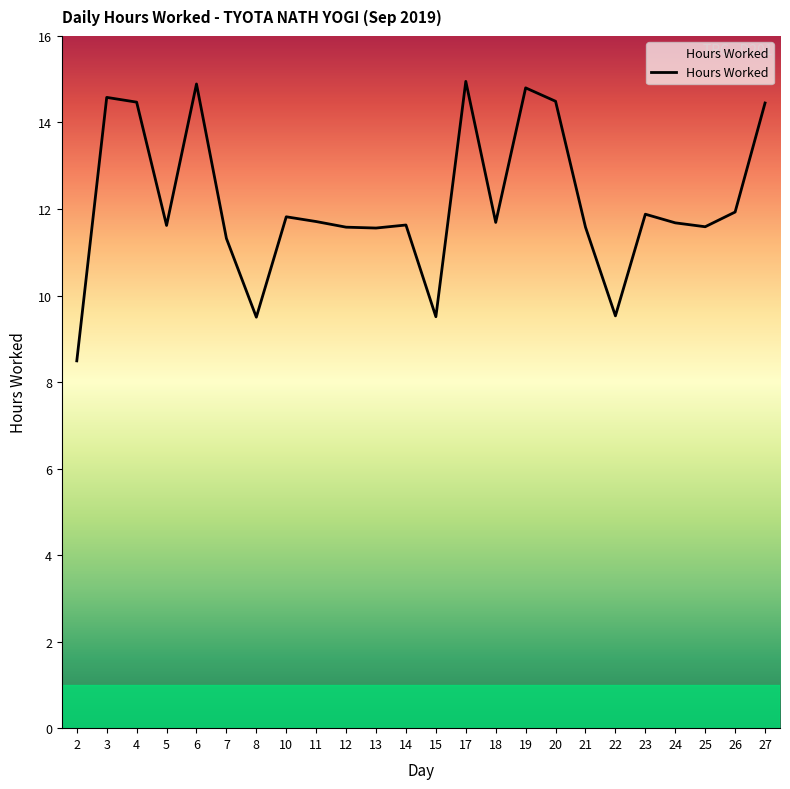

Read the value at 24.

11.7